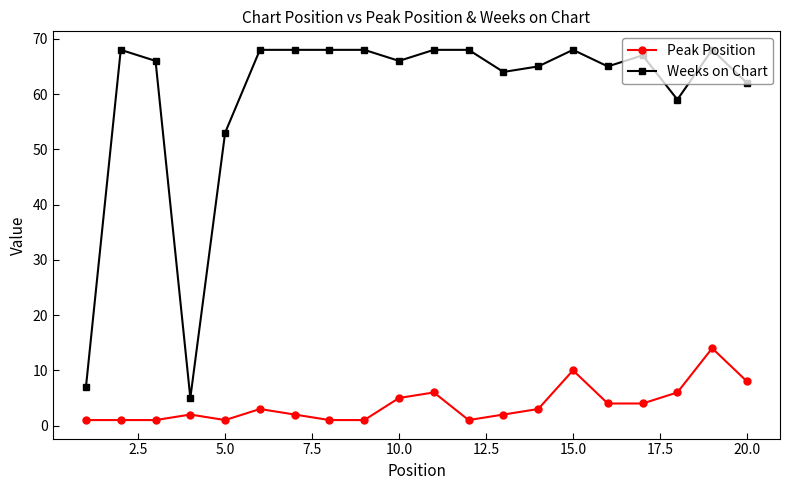

True or false: Peak Position and Weeks on Chart cross at least once.

False